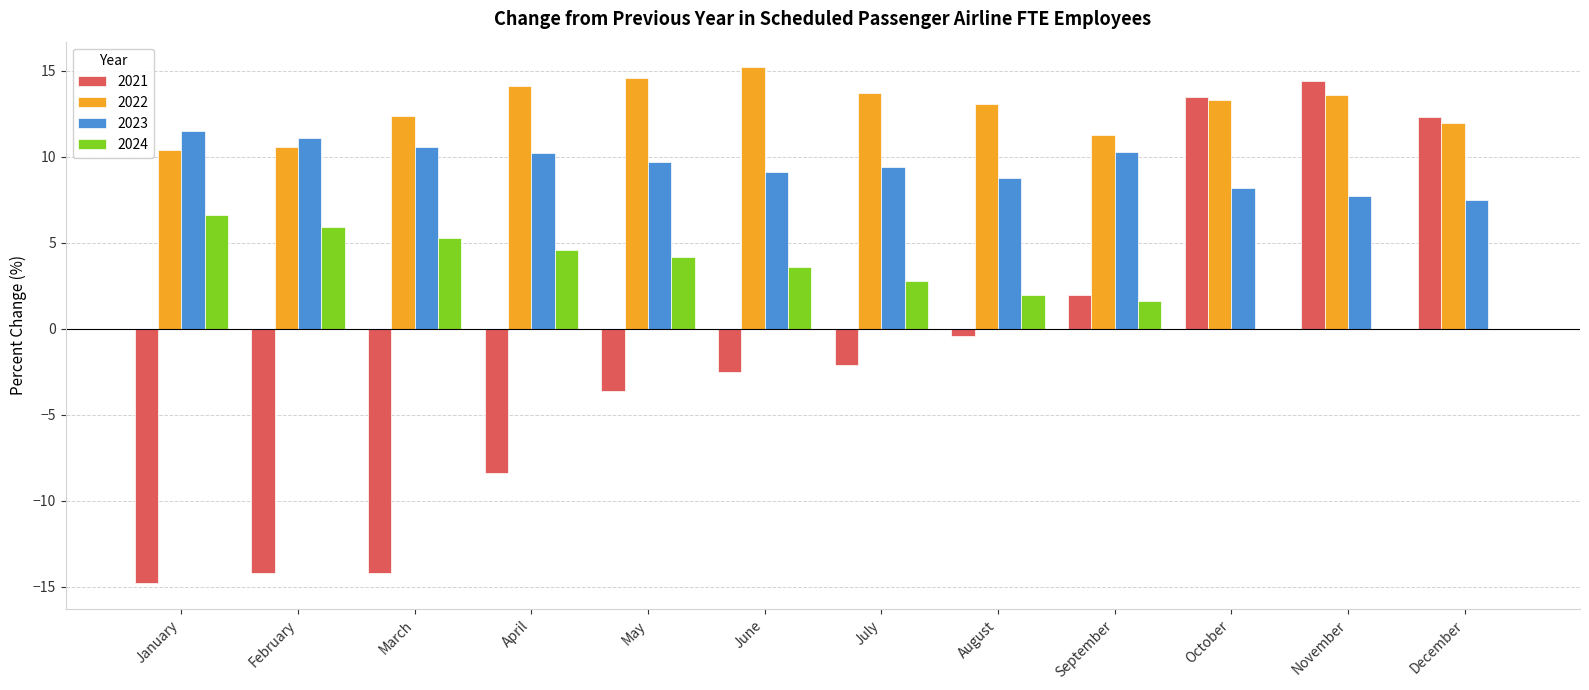

What is the highest value of the 2022 series?

15.2